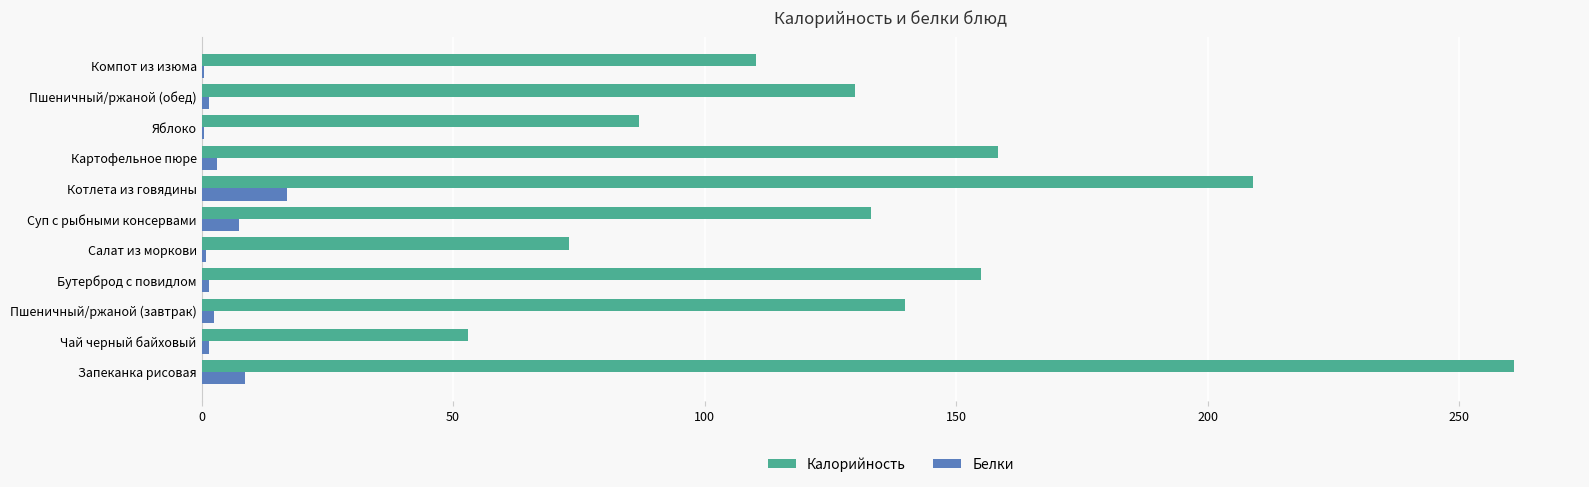

Read the Калорийность value at Котлета из говядины.

209.0